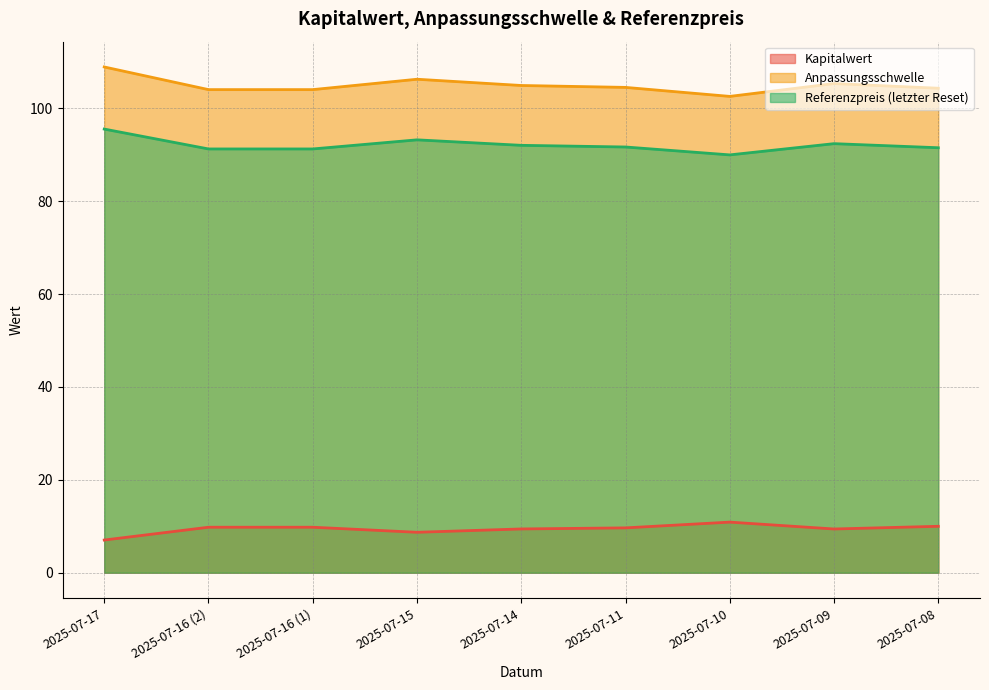

Is the value of Kapitalwert at 2025-07-15 greater than the value of Anpassungsschwelle at 2025-07-09?

No